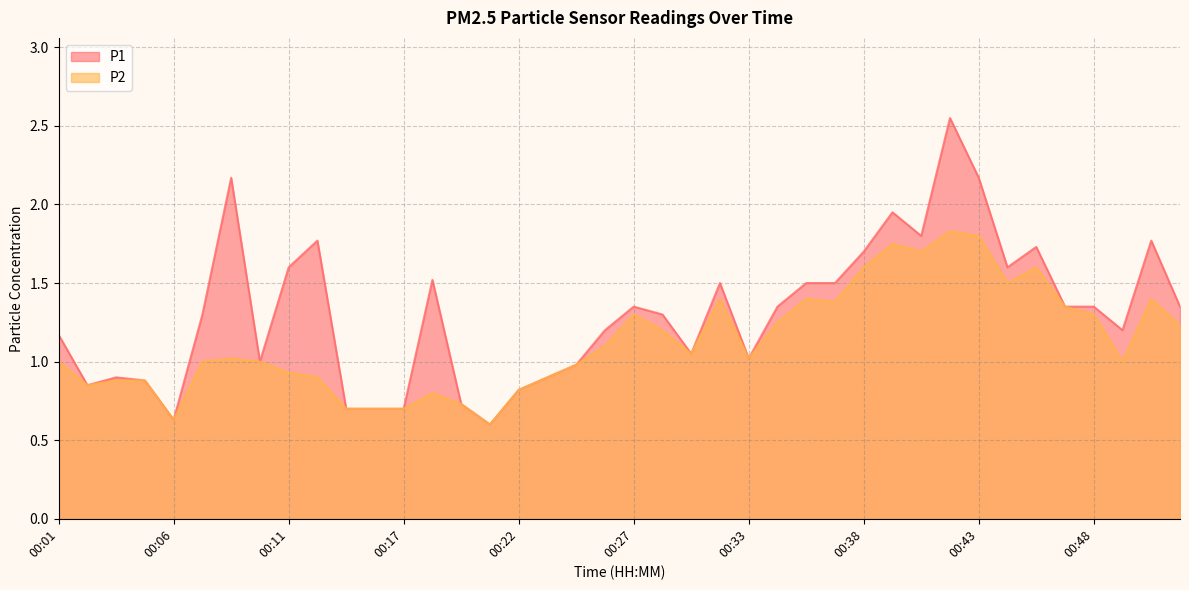

At how many categories does at least one series exceed 0?

40